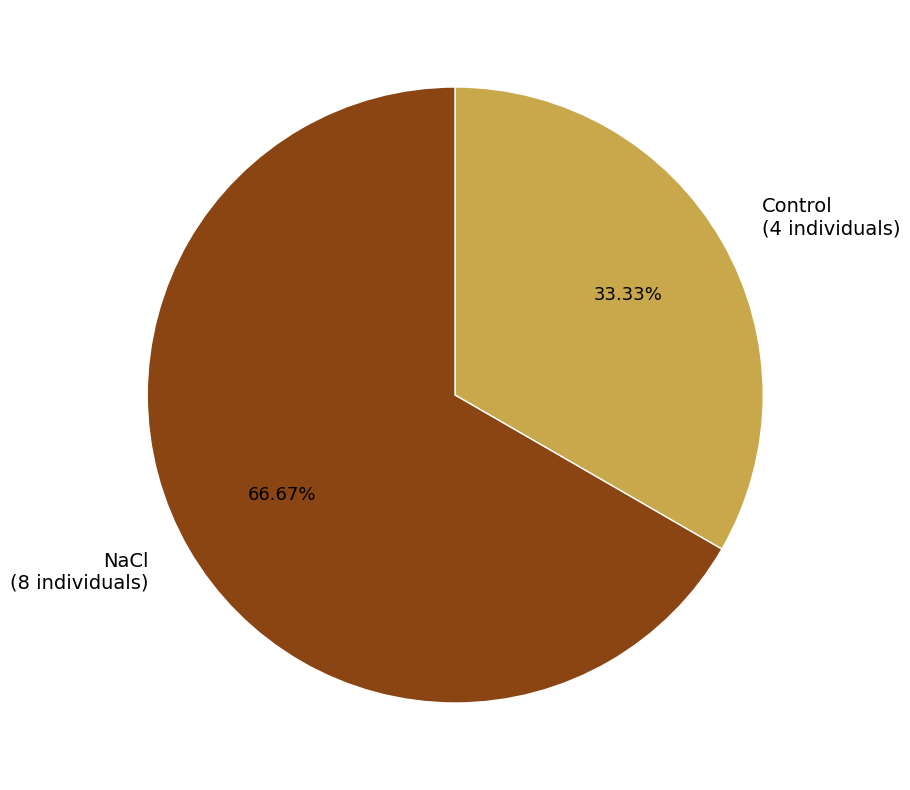

Which has a higher value, NaCl or Control?

NaCl